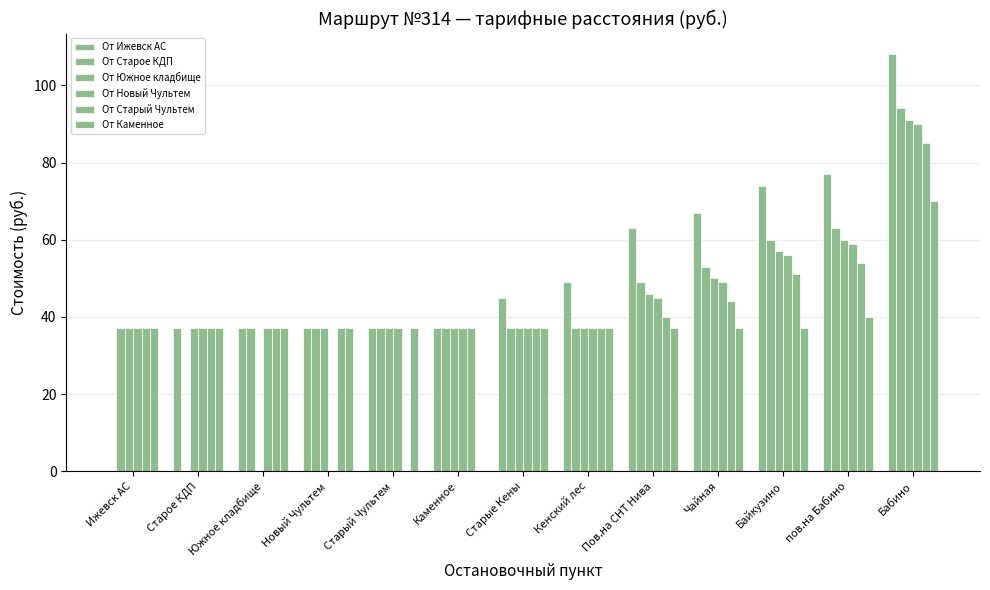

Reading left to right, list all the values displayed in this chart.

От Ижевск АС: 0	37	37	37	37	37	45	49	63	67	74	77	108
От Старое КДП: 37	0	37	37	37	37	37	37	49	53	60	63	94
От Южное кладбище: 37	37	0	37	37	37	37	37	46	50	57	60	91
От Новый Чультем: 37	37	37	0	37	37	37	37	45	49	56	59	90
От Старый Чультем: 37	37	37	37	0	37	37	37	40	44	51	54	85
От Каменное: 37	37	37	37	37	0	37	37	37	37	37	40	70